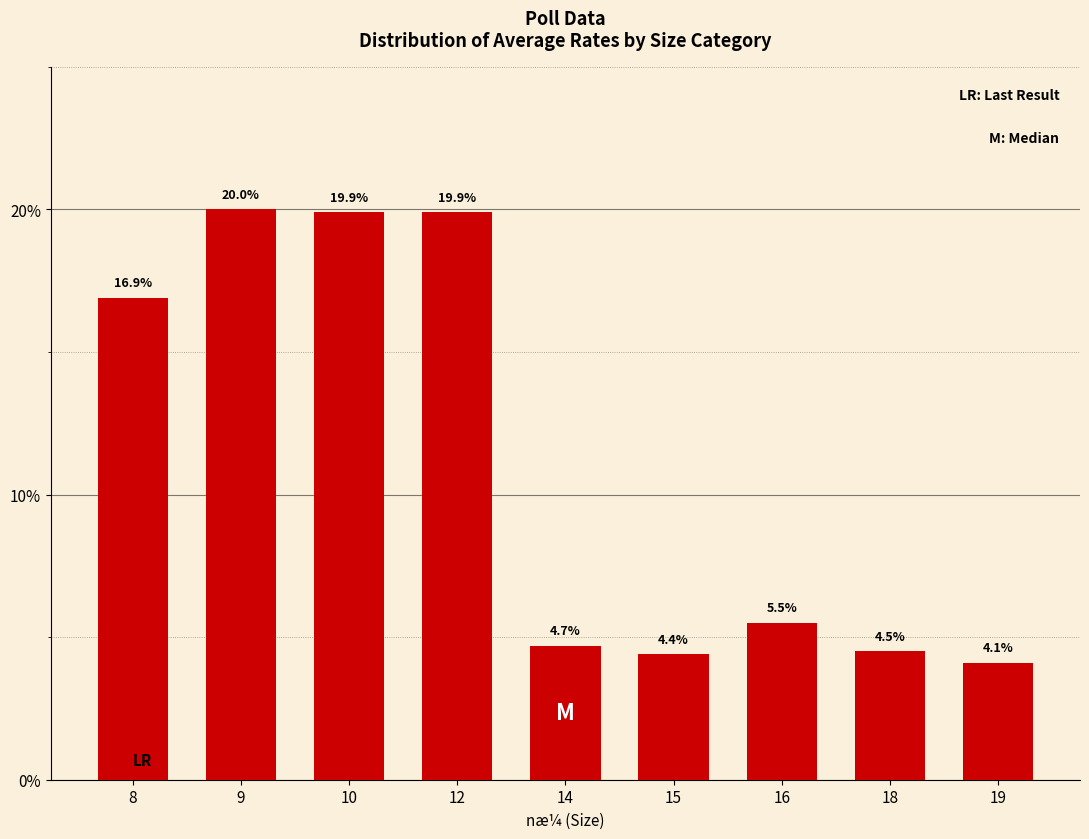

How many bars are there in total?

9